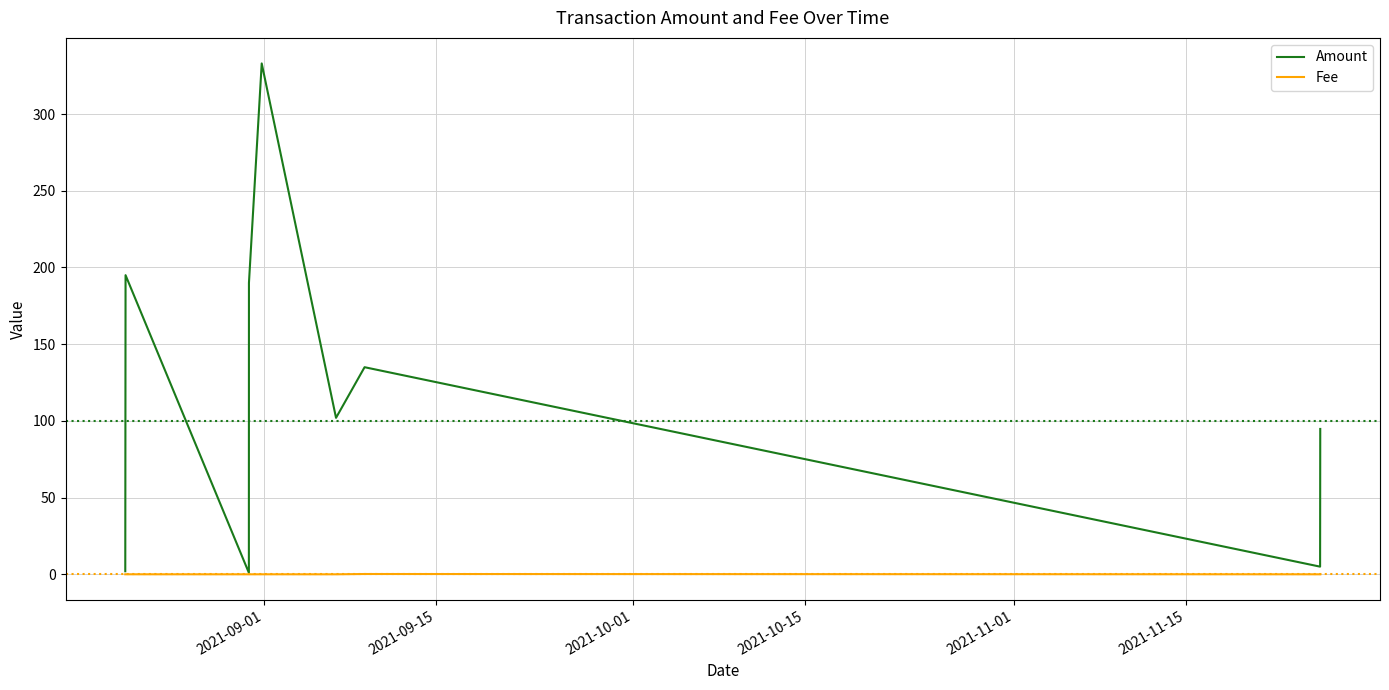

Which series has the largest total across all categories?

Amount